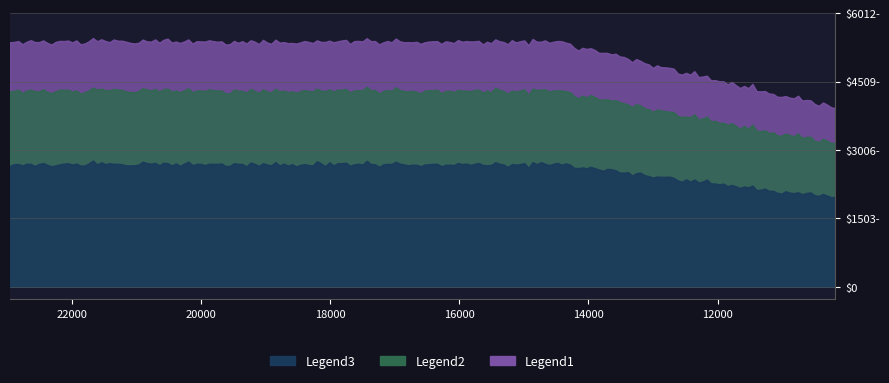

What is the difference between the id values at 10176 and 22956?

12780